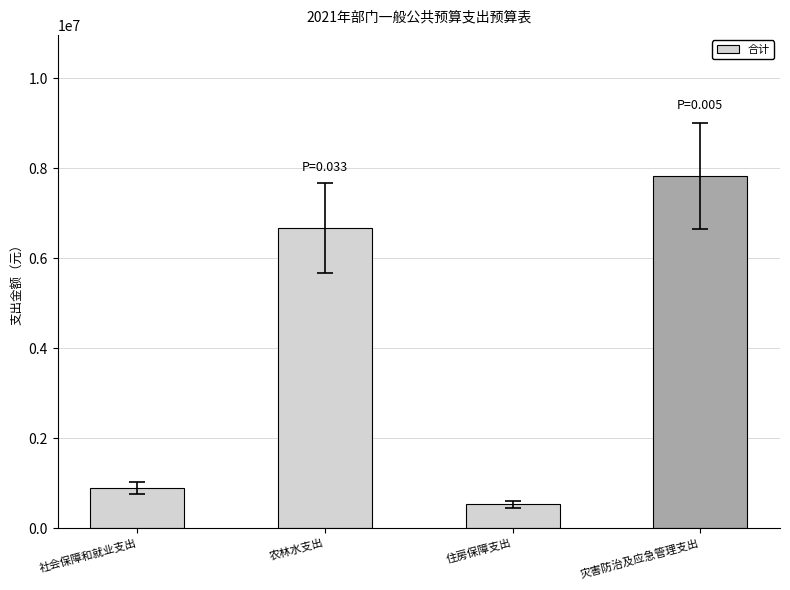

Does the chart contain stacked bars?

No